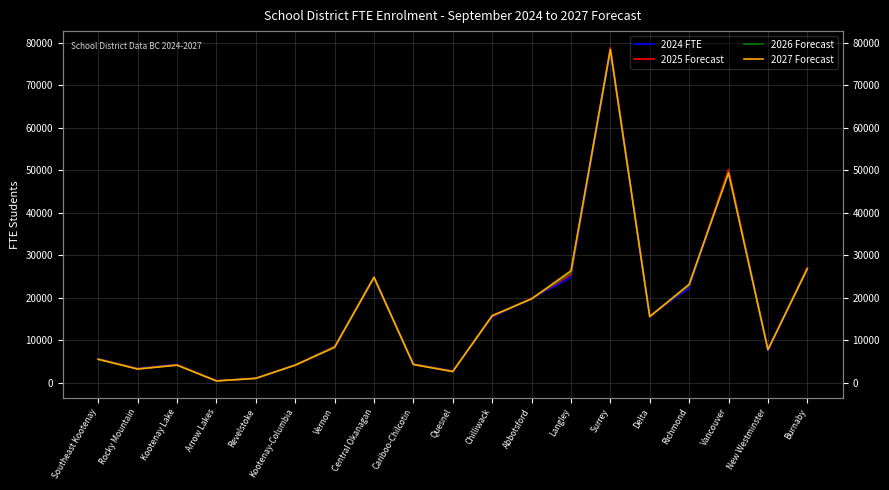

What is the sum of the 2024 FTE values at Rocky Mountain and Surrey?

81264.4